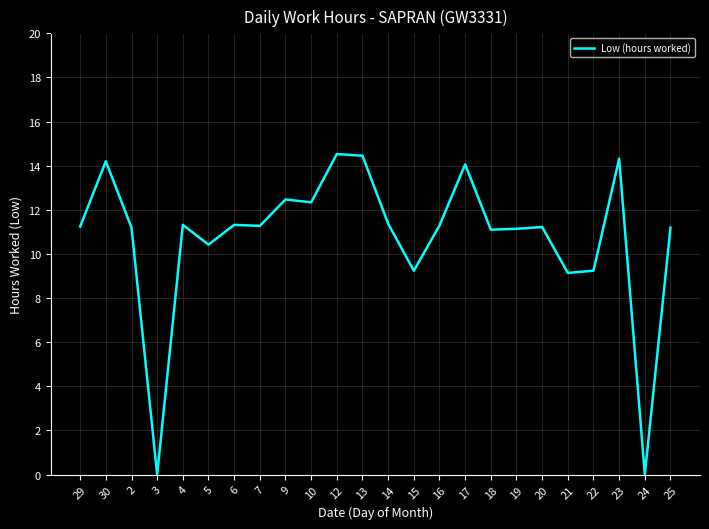

Where does the data first go above 11?

29